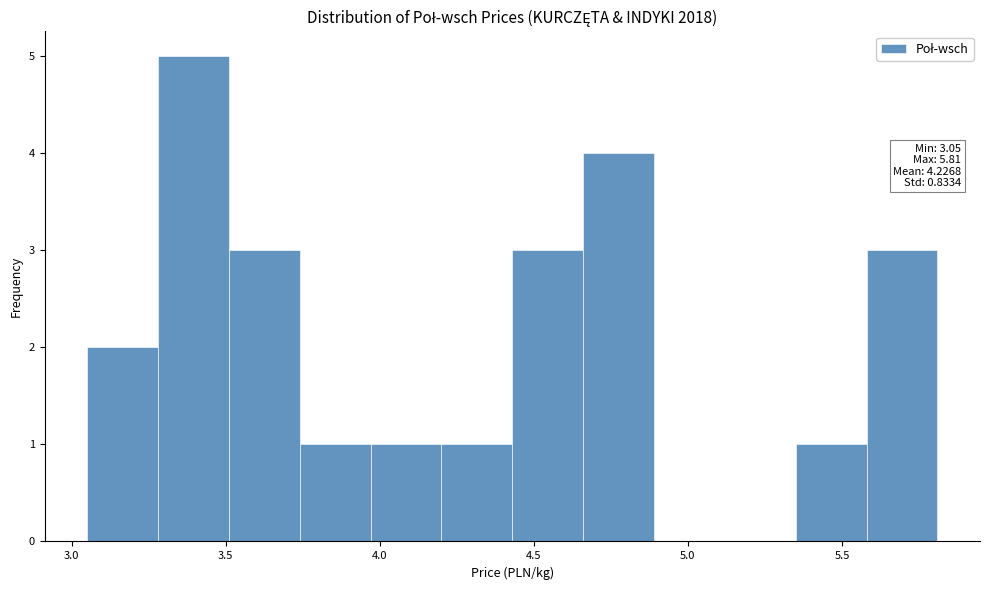

Which range on the x-axis has the tallest bar?

3.28 to 3.51